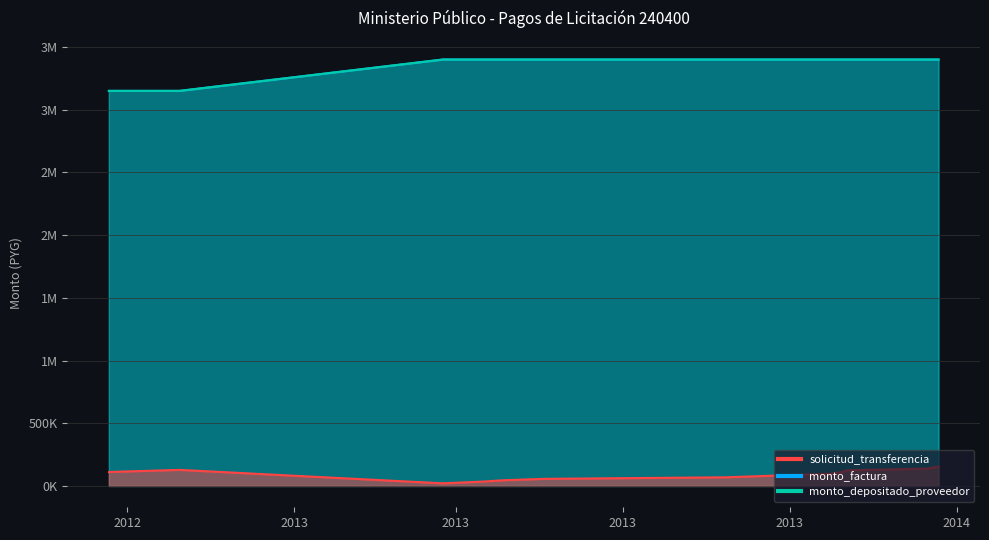

What is the difference between the monto_depositado_proveedor values at 2013-12-03 and 2012-11-30?

250000